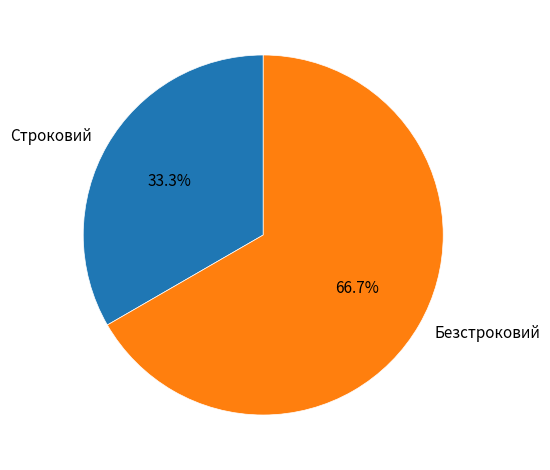

To the nearest percent, what percentage of the pie is Безстроковий?

67%